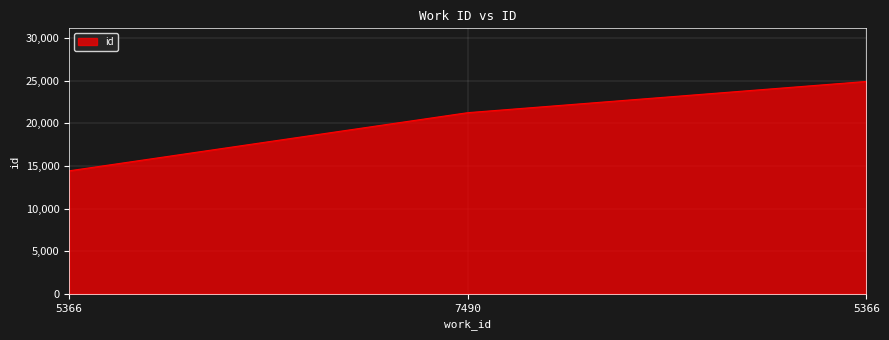

What is the difference between the maximum and minimum values?

10492.0